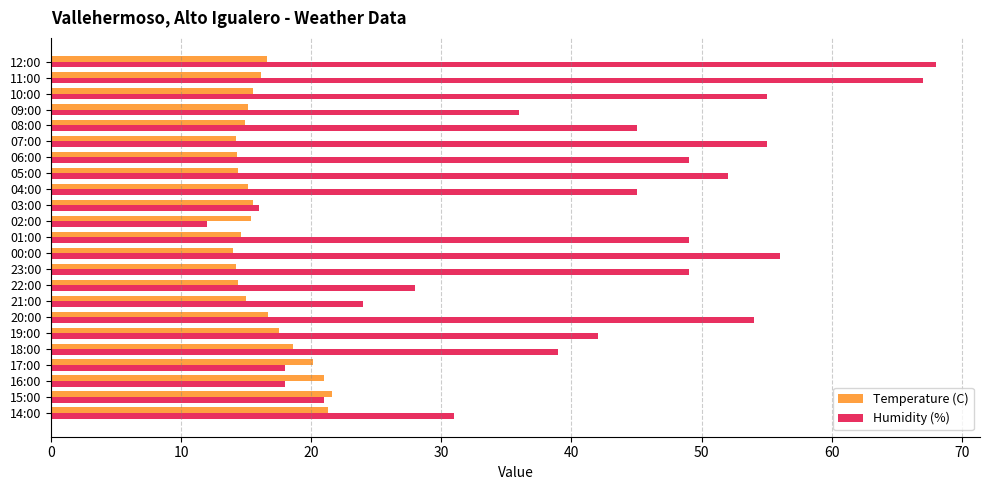

Which series has the largest total across all categories?

Humidity (%)